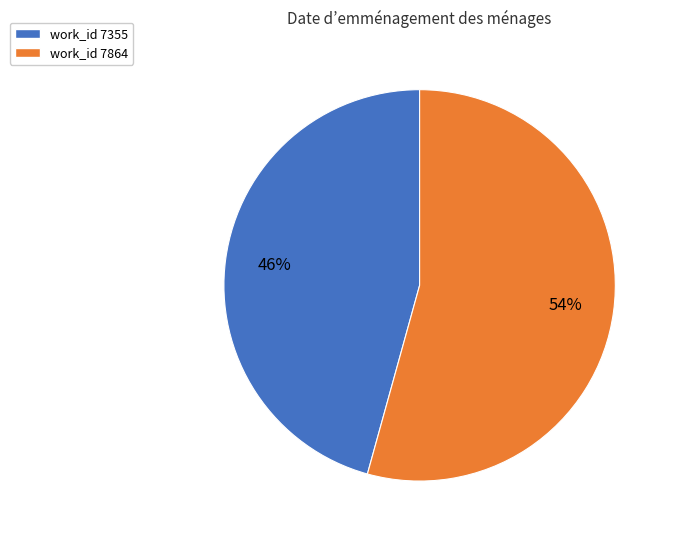

Is it true that work_id 7355 is 46% of the pie?

True